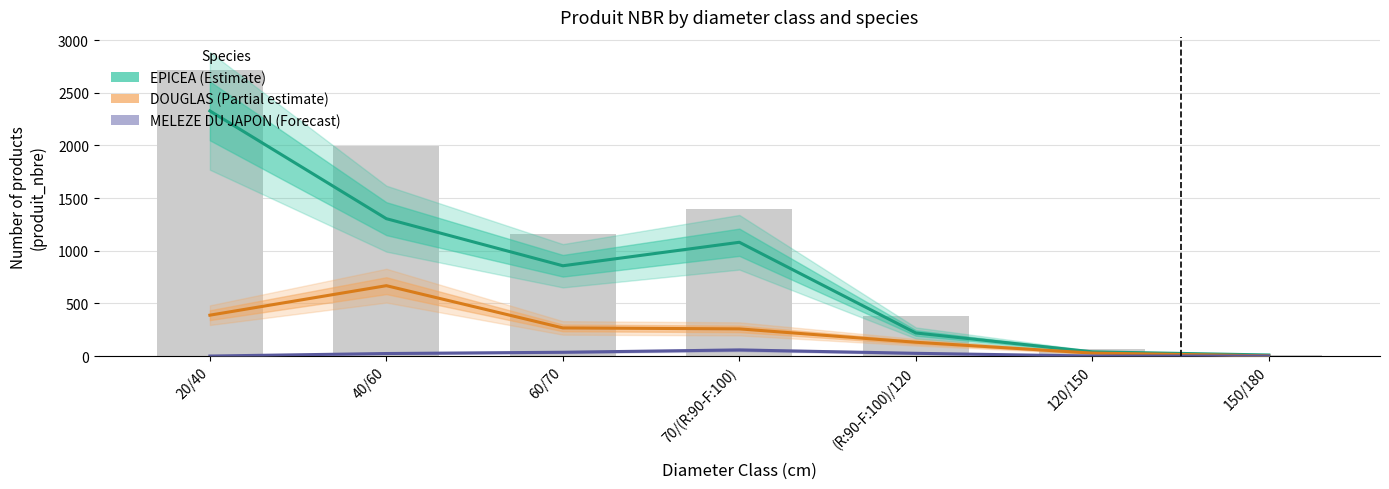

What are all the series names shown in the legend?

EPICEA (Estimate), DOUGLAS (Partial estimate), MELEZE DU JAPON (Forecast)